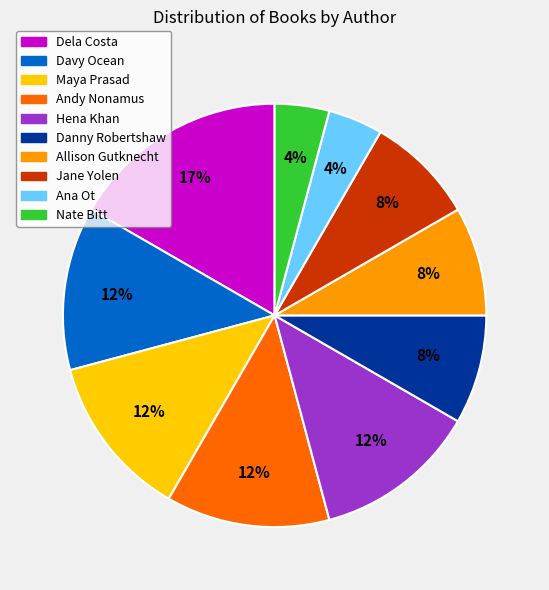

Which category has the biggest portion of the pie?

Dela Costa